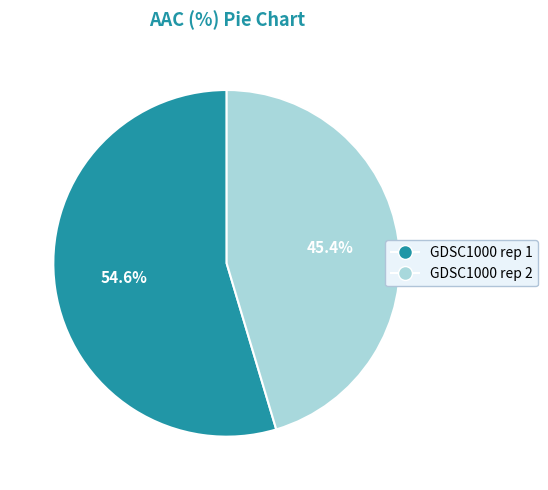

What is the largest slice in the pie chart?

GDSC1000 rep 1